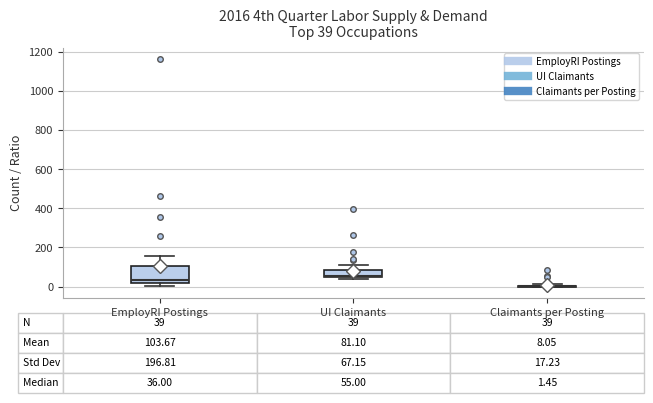

Comparing the boxes themselves (not the whiskers), which one is the tallest?

EmployRI Postings